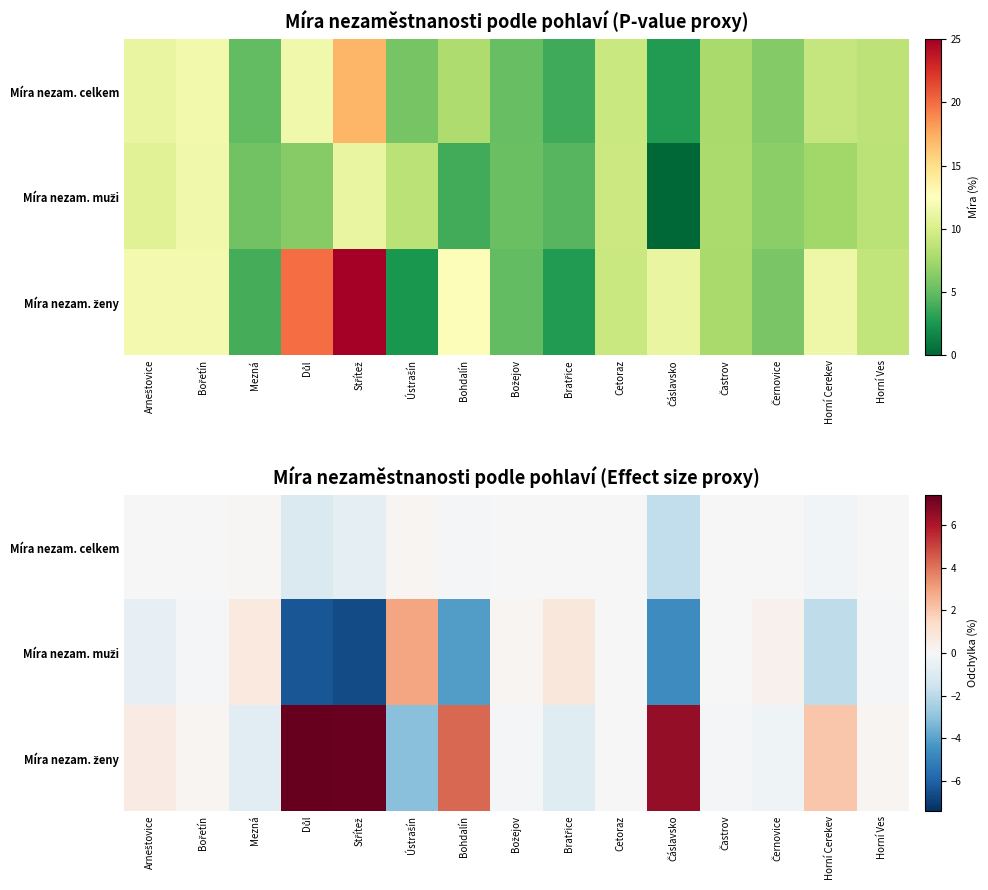

What is the minimum value for Míra nezam. muži?

-6.6